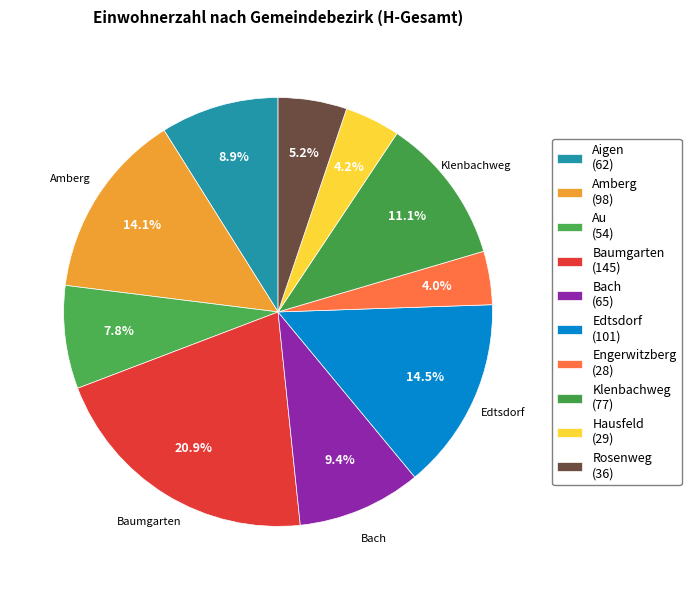

What is the change in value from Aigen to Amberg?

+36